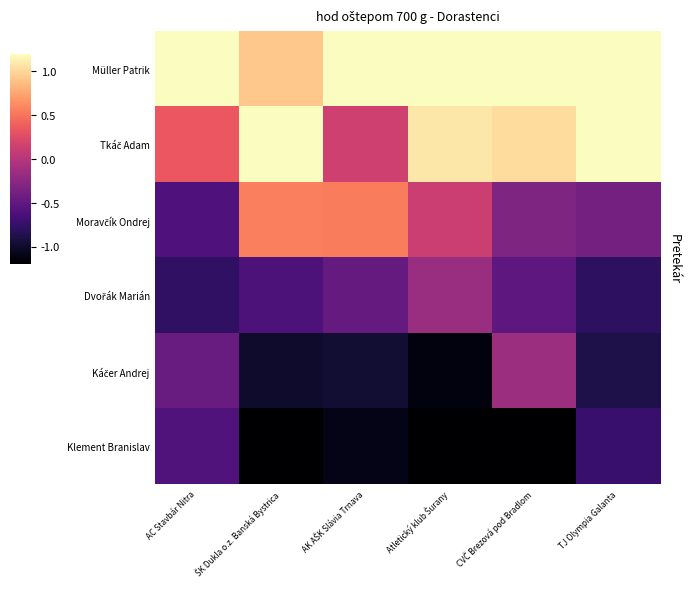

Rank the series at AK AŠK Slávia Trnava from highest to lowest value.

Müller Patrik, Moravčík Ondrej, Tkáč Adam, Dvořák Marián, Káčer Andrej, Klement Branislav